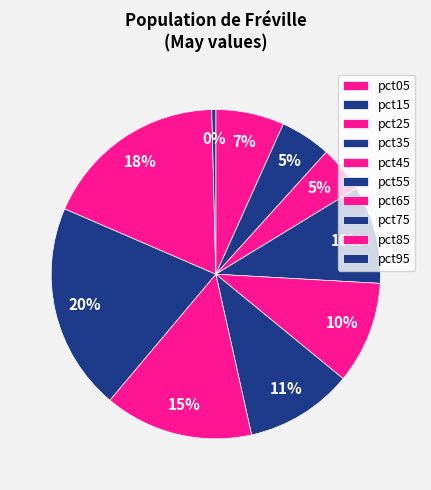

To the nearest percent, what percentage of the pie is pct45?

10%